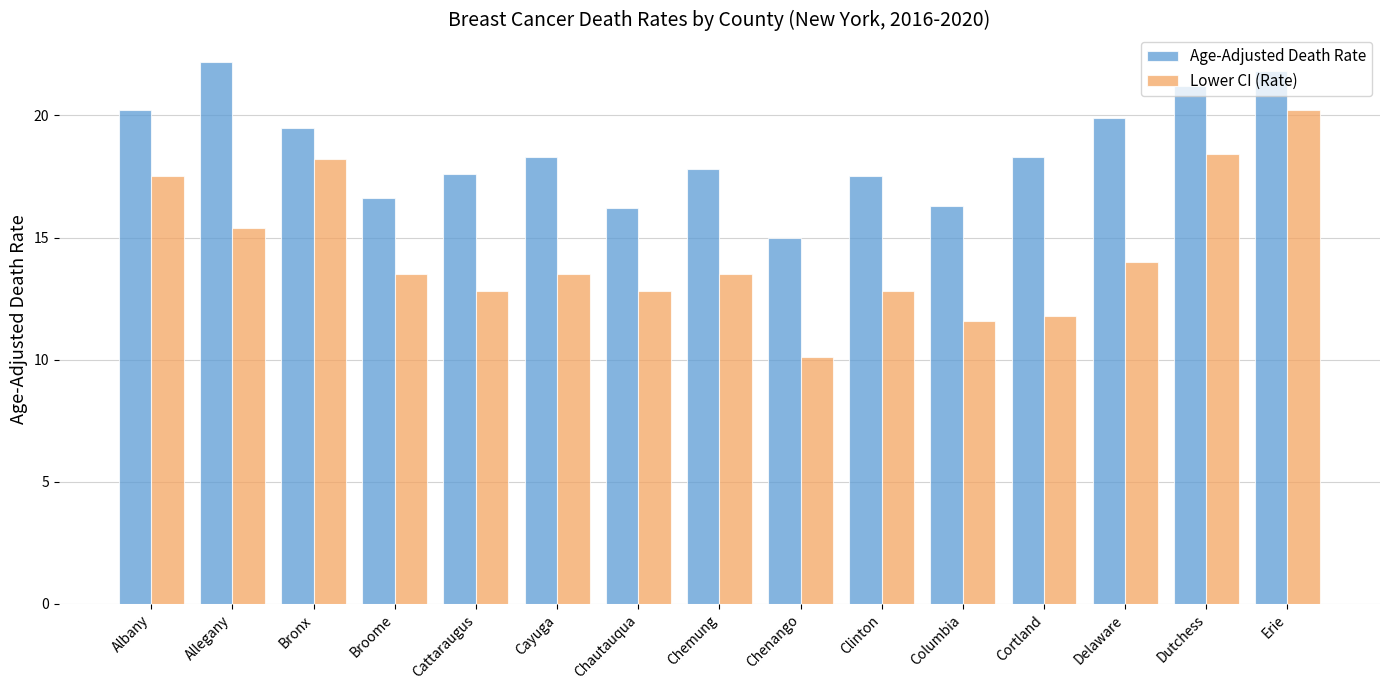

True or false: Age-Adjusted Death Rate has a value of 15.0 at Chenango.

True